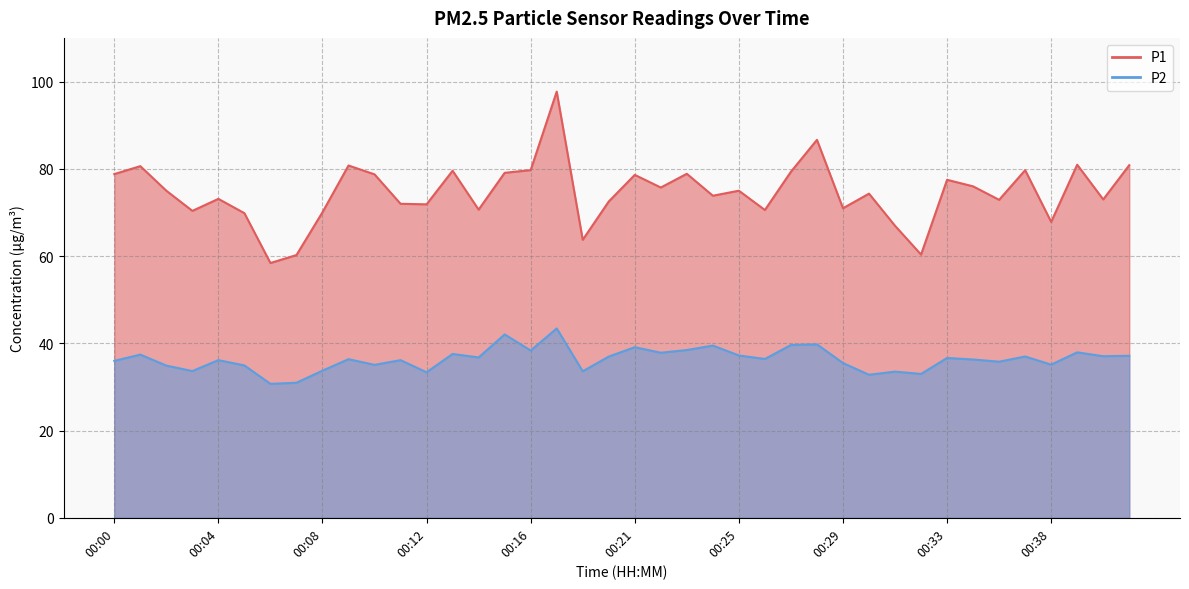

What is the difference between the maximum and minimum values in the P1 series?

39.3